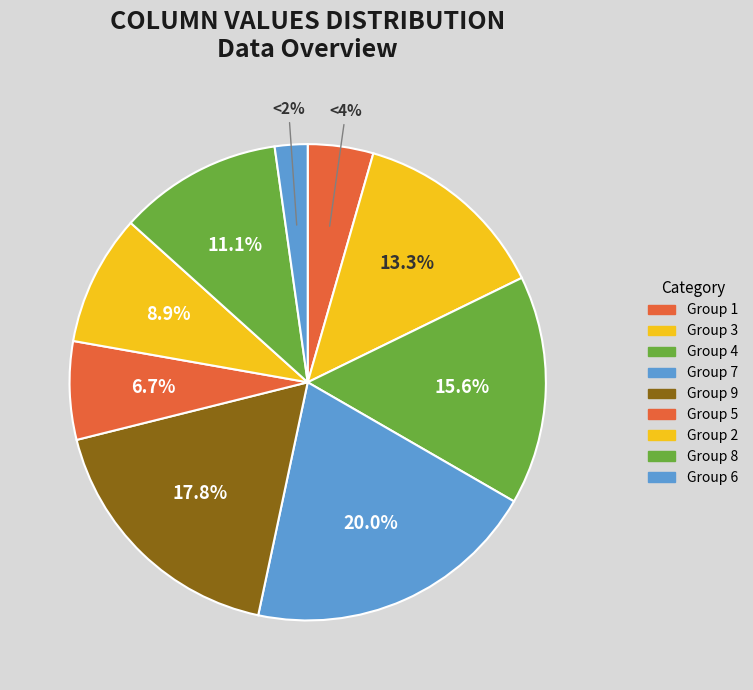

Is there a majority slice in this chart?

No